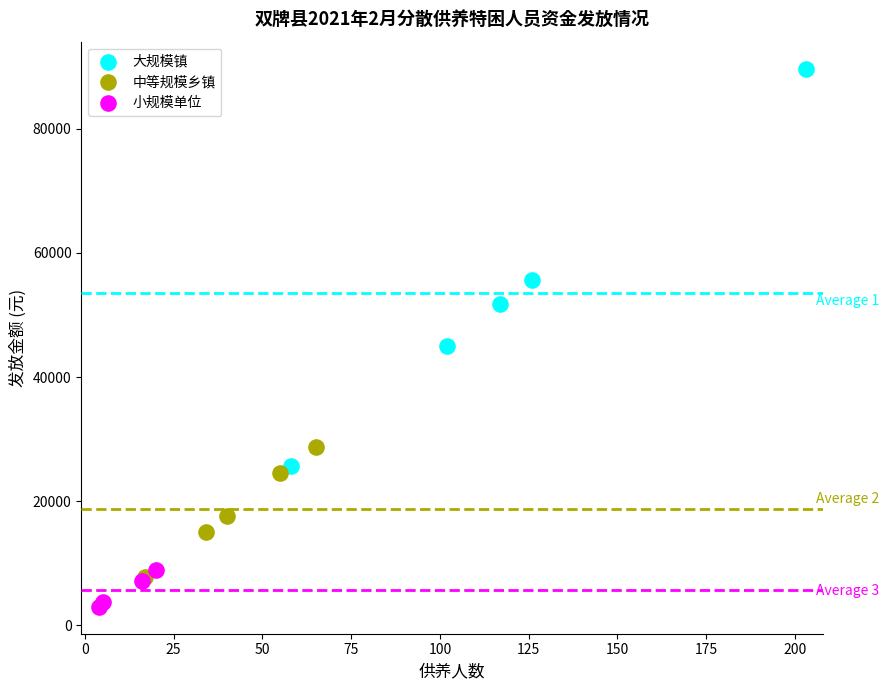

What are all the series names shown in the legend?

大规模镇, 中等规模乡镇, 小规模单位